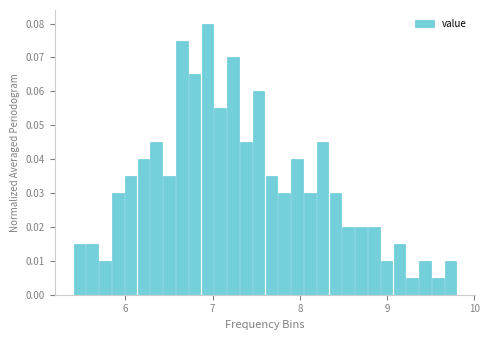

Read against the x-axis, roughly where is the centre of the tallest bar?

6.9